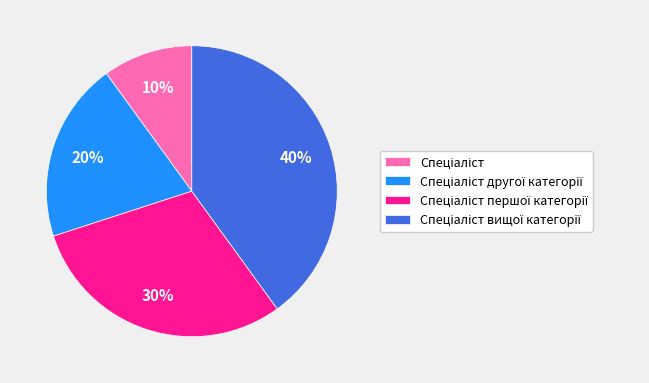

To the nearest percent, what is the difference between the largest and smallest slice percentages?

30%